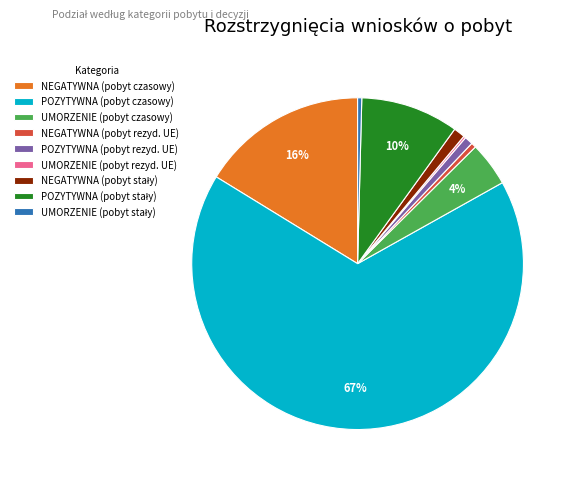

To the nearest percent, what is the average slice percentage?

11%